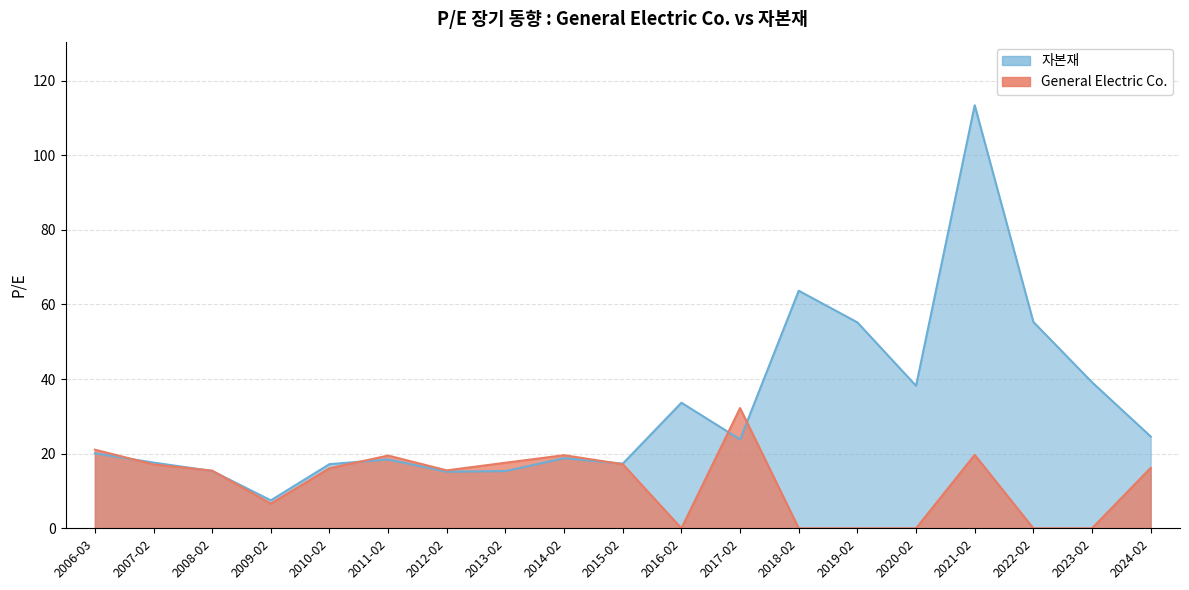

Which series ends up on top after the final intersection of General Electric Co. and 자본재?

자본재